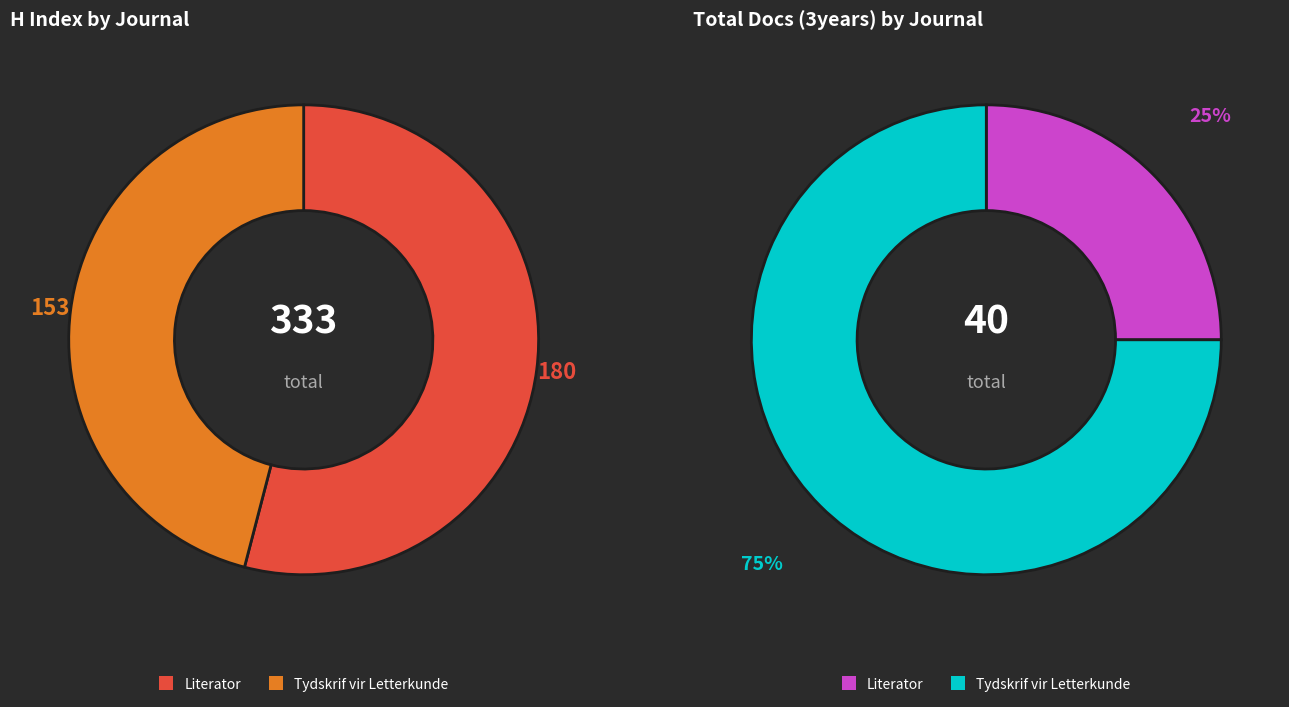

How many slices are in this pie chart?

2